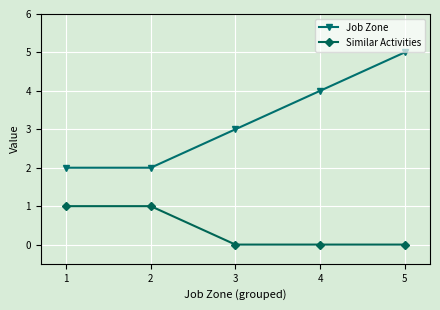

Which series changed the most between 2 and 4?

Job Zone